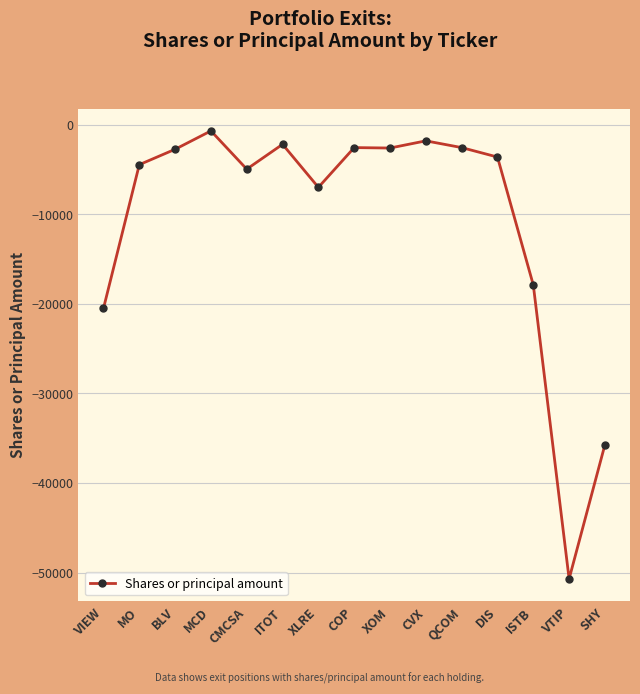

At which label is the value closest to -25698?

VIEW